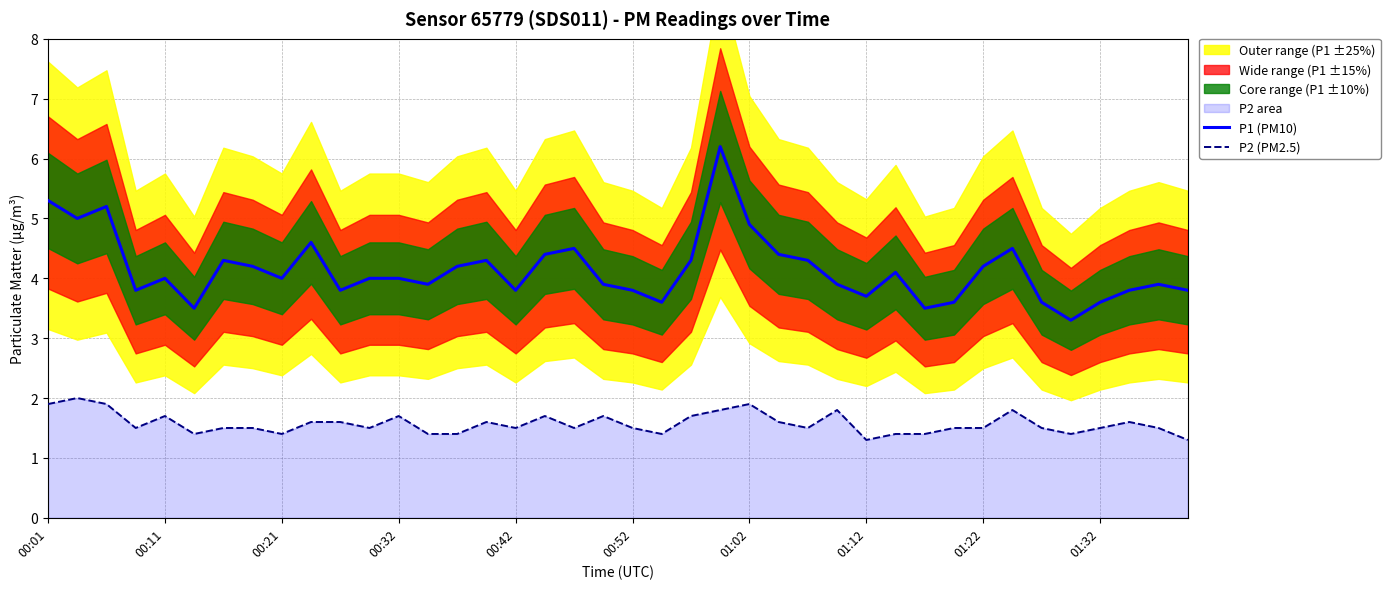

True or false: P2 (PM2.5) and P1 (PM10) intersect in this chart.

False